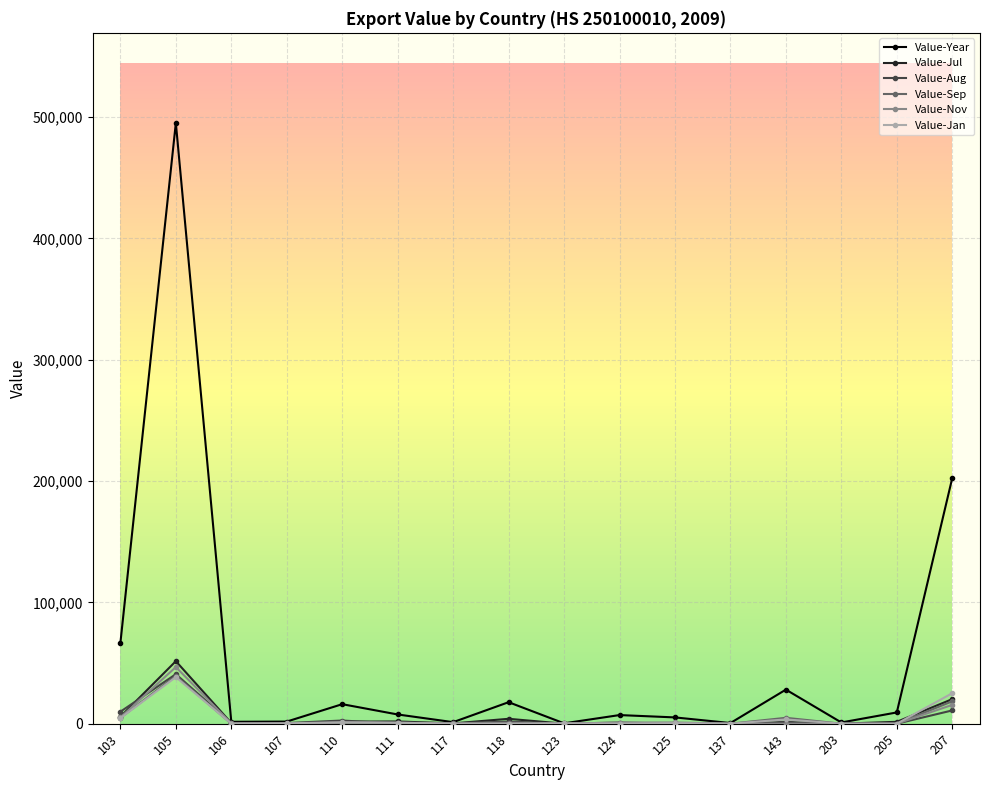

Between 118 and 207, which series saw the biggest shift?

Value-Year